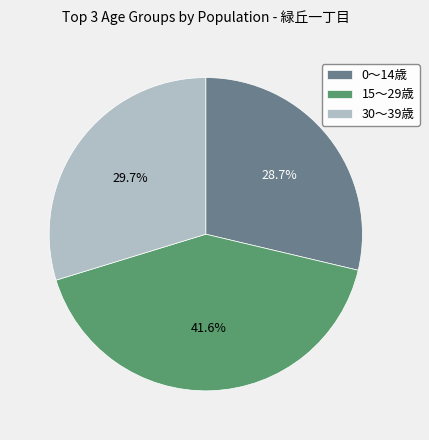

Between 0〜14歳 and 15〜29歳, which is larger?

15〜29歳